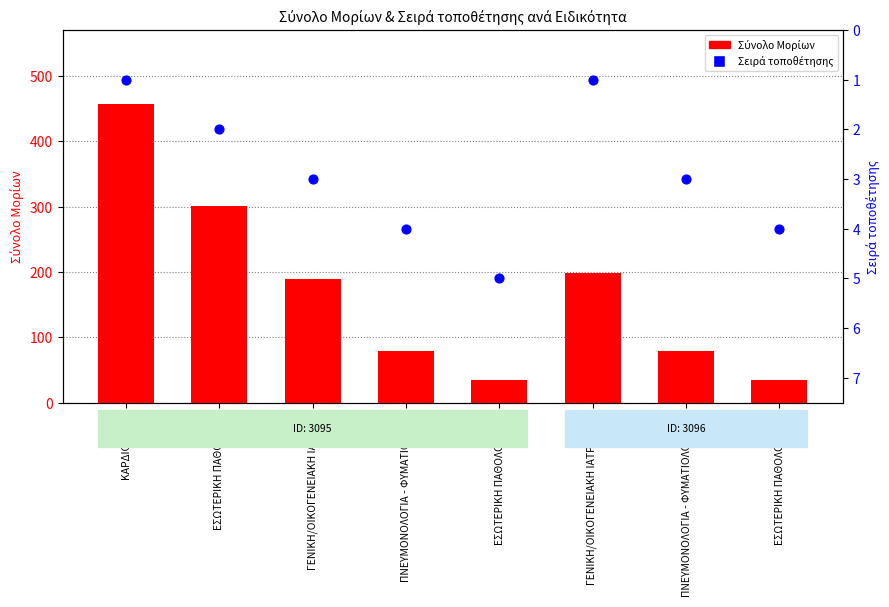

Which series has the largest total across all categories?

Σύνολο Μορίων